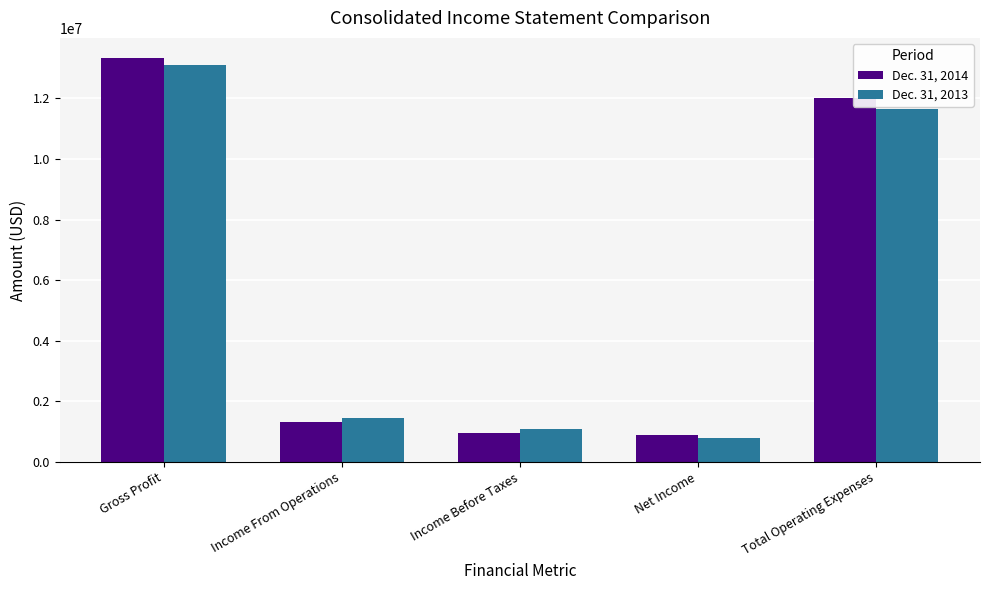

Which series has the largest range (max minus min)?

Dec. 31, 2014